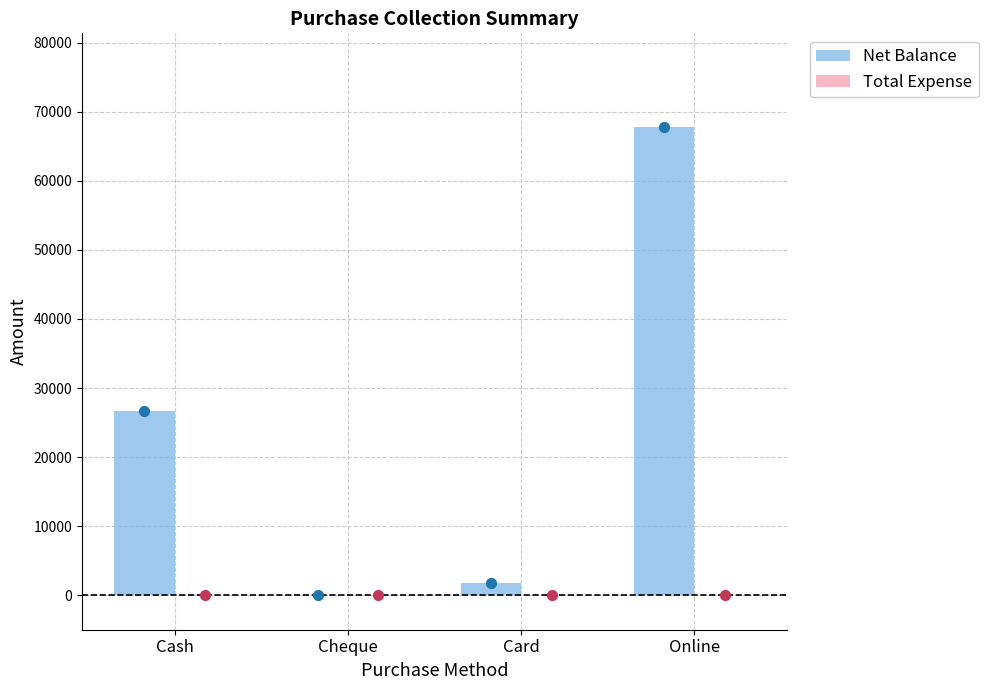

What are all the series names shown in the legend?

Net Balance, Total Expense